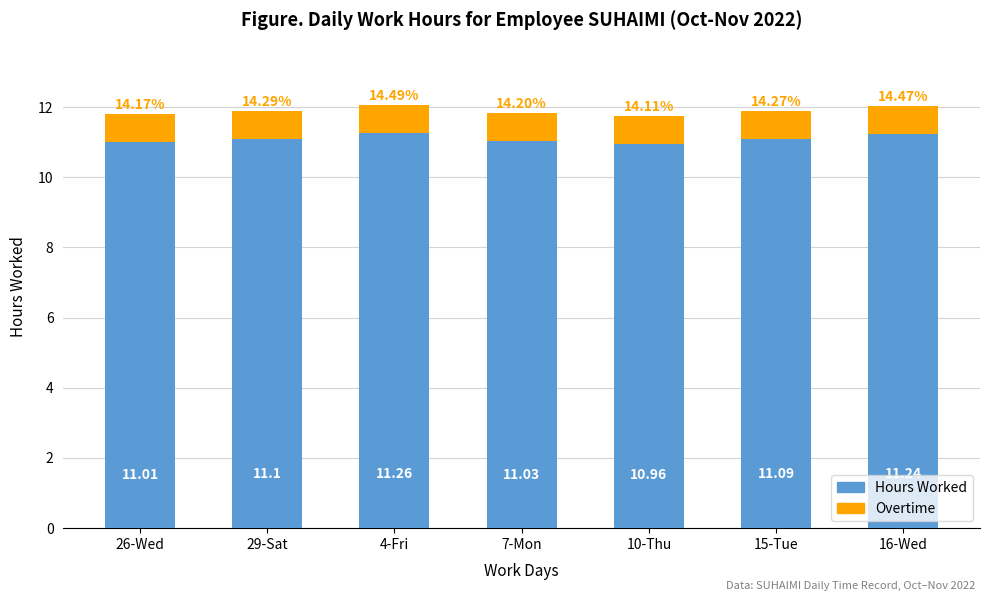

What is the sum of all Hours Worked values?

77.7